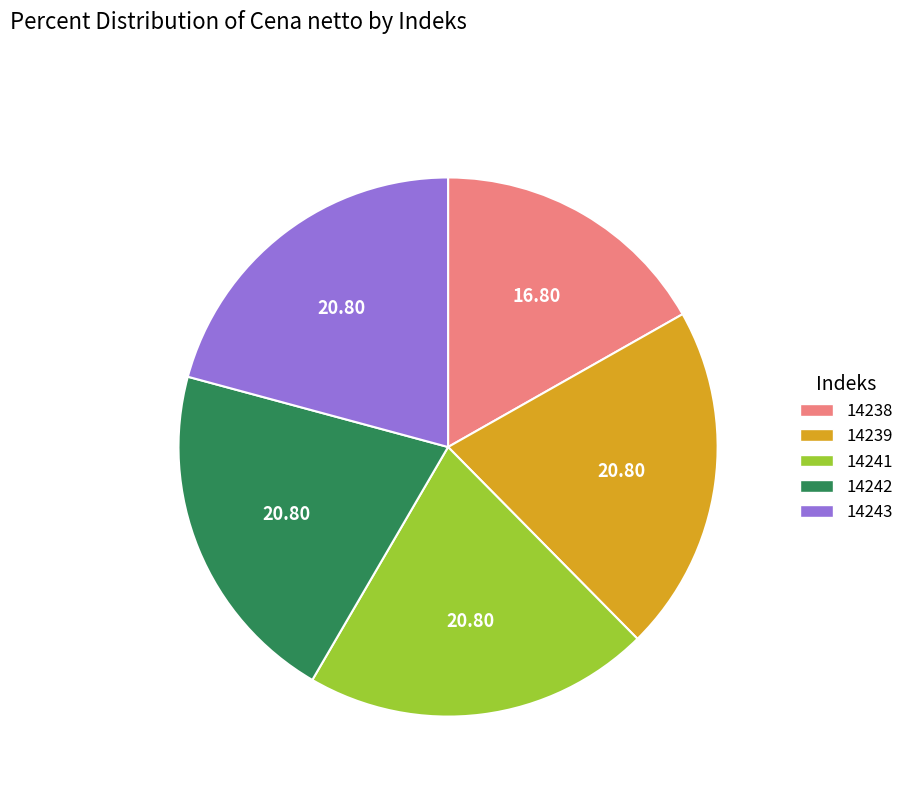

Is the sum of 14239 and 14238 greater than half?

No